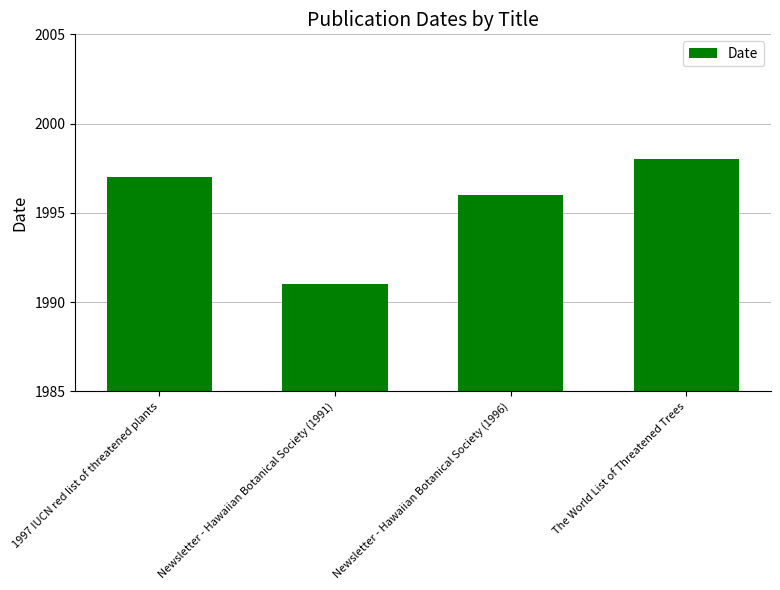

The chart shows a value of 1997 at 1997 IUCN red list of threatened plants. True or false?

True